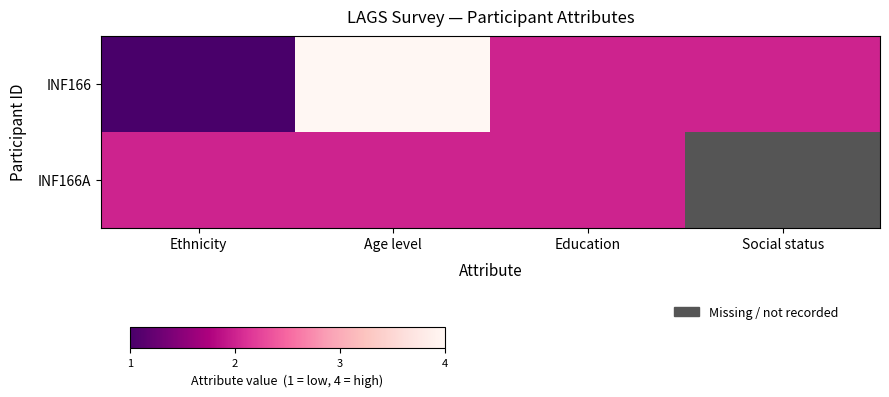

The value of INF166 at Social status is 2.0. True or false?

True